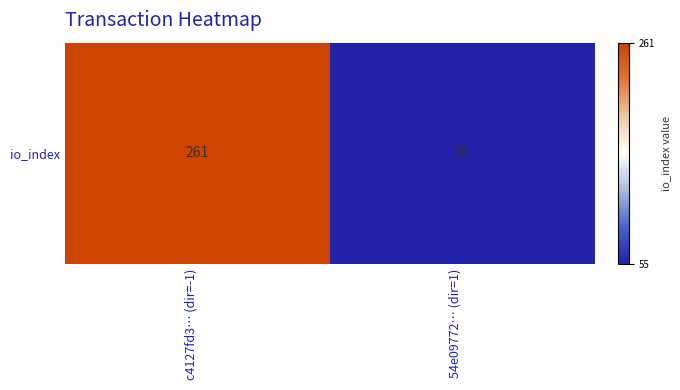

Is it true that the value at c4127fd3… (dir=-1) is 176?

False